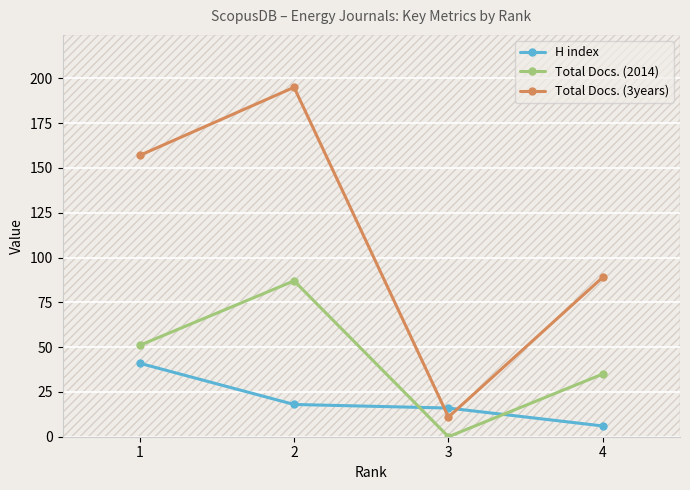

How many intersections are there between Total Docs. (3years) and H index?

2